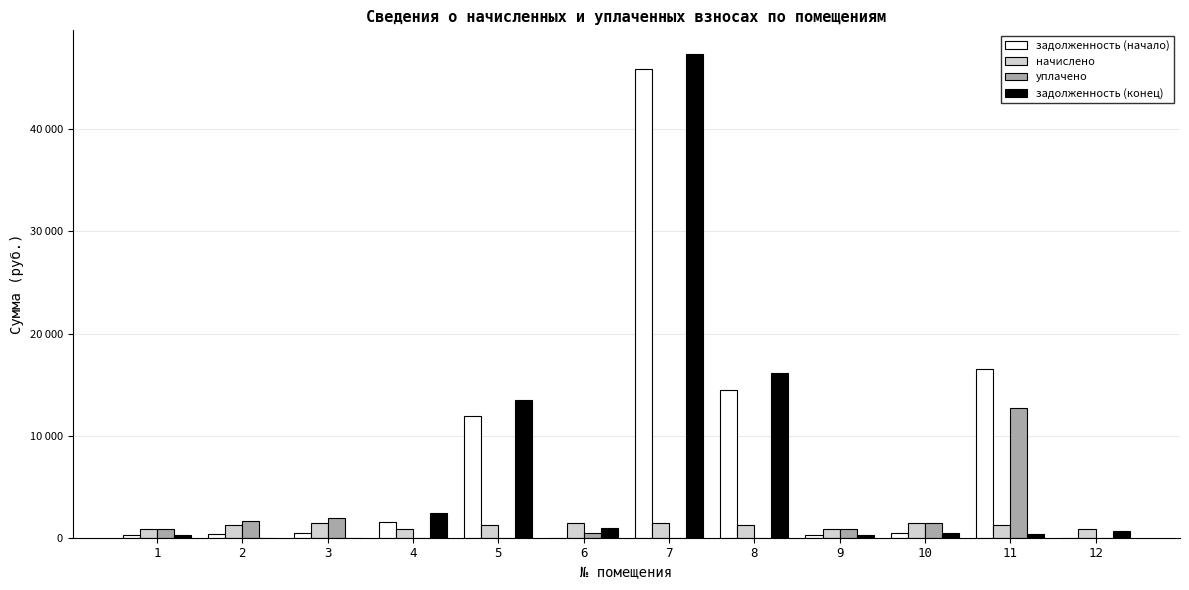

At how many categories does at least one series exceed 39448?

1